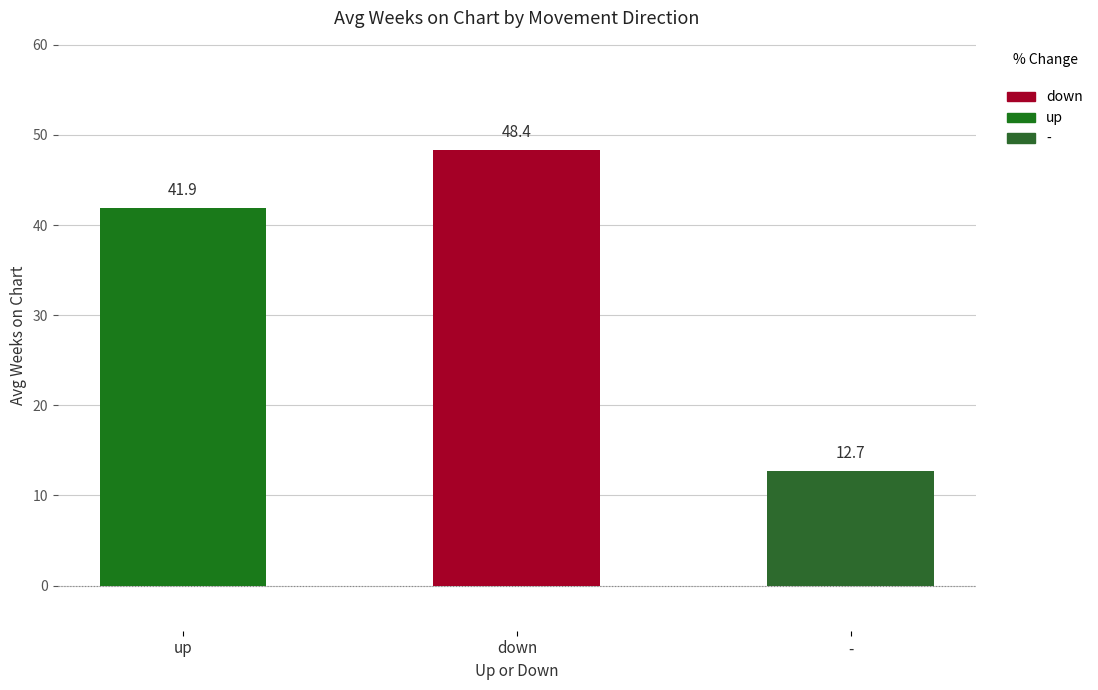

What is the average value?

34.3